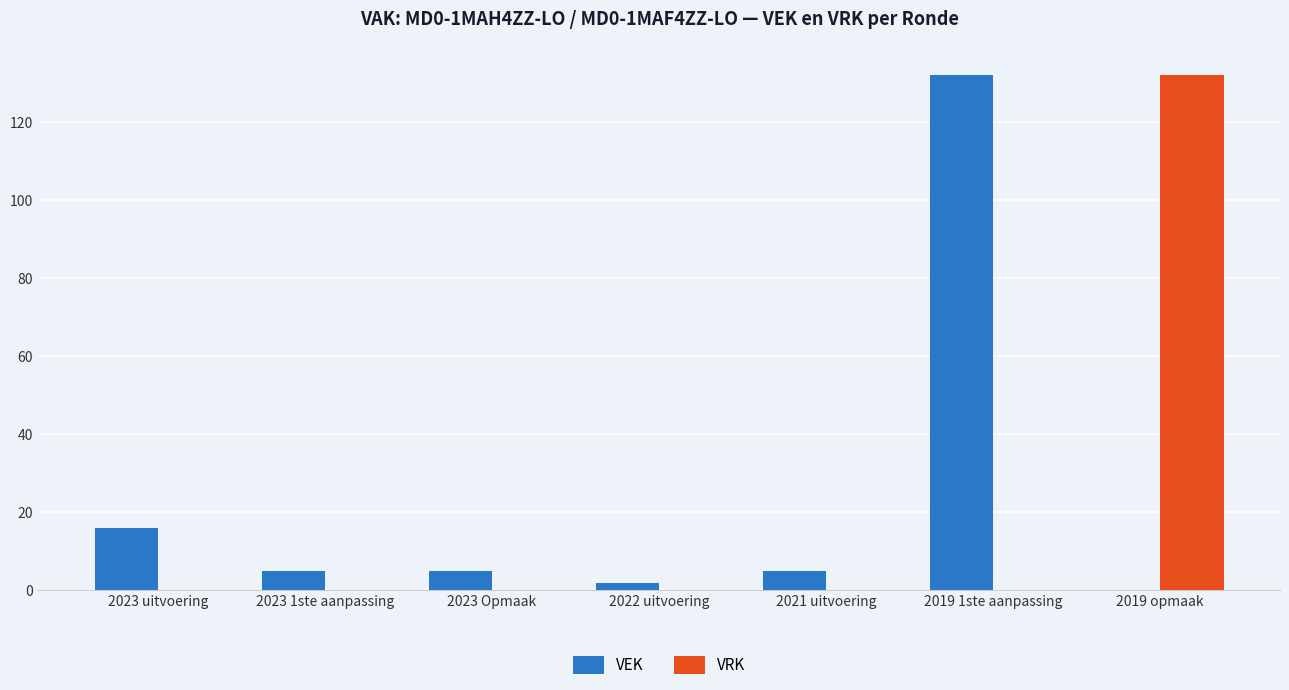

What is the maximum value shown in the chart?

132